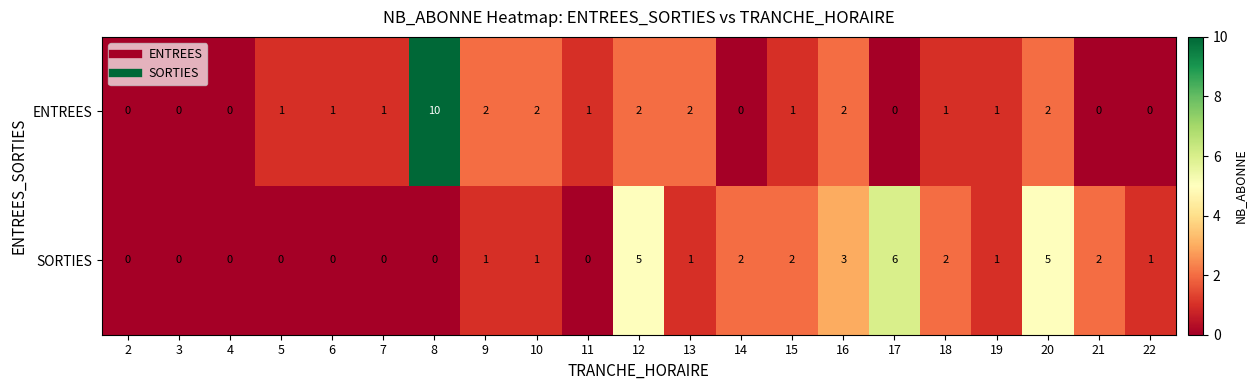

What is the maximum value shown in the chart?

10